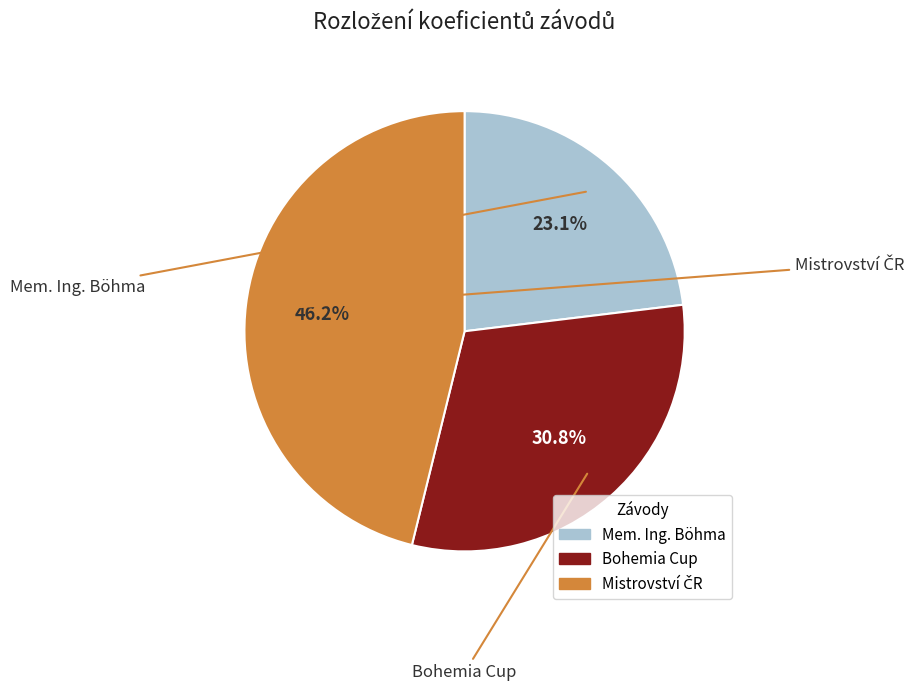

What percentage do Bohemia Cup and Mistrovství ČR together represent?

76.9%